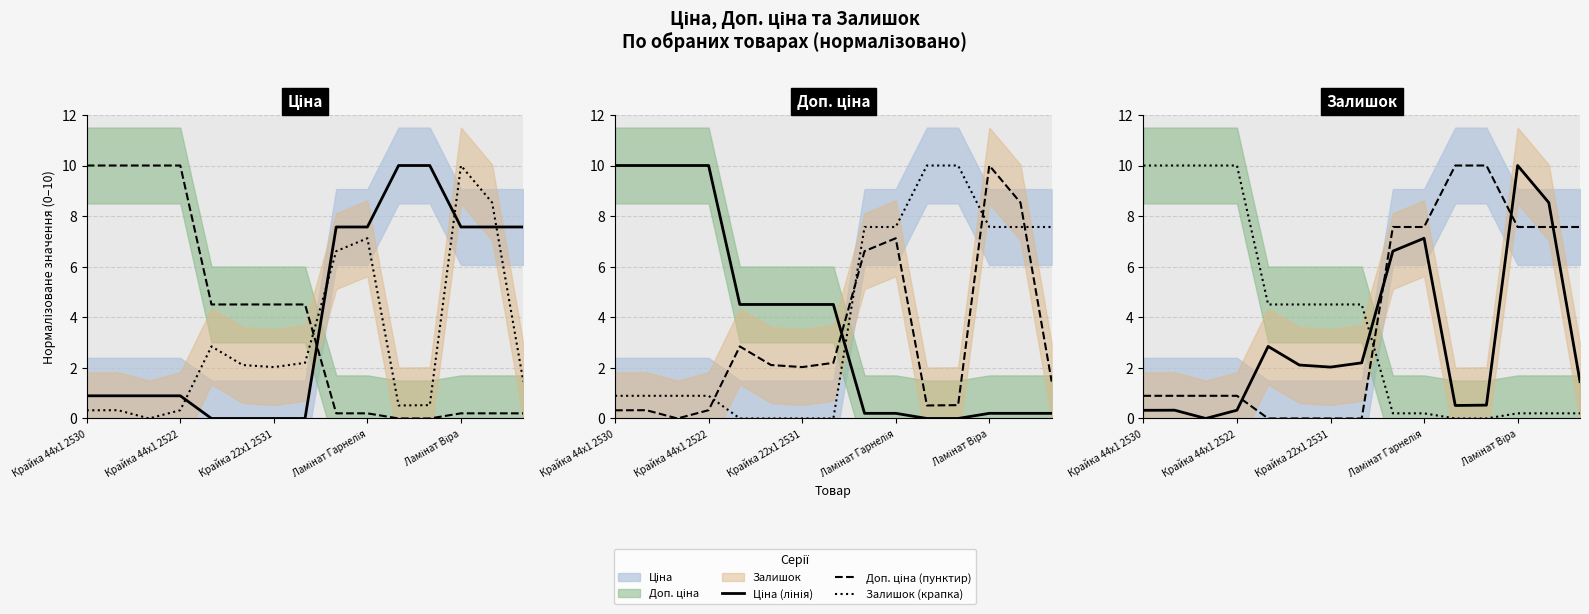

After their last crossing, which series has the higher values: Доп. ціна or Залишок?

Залишок